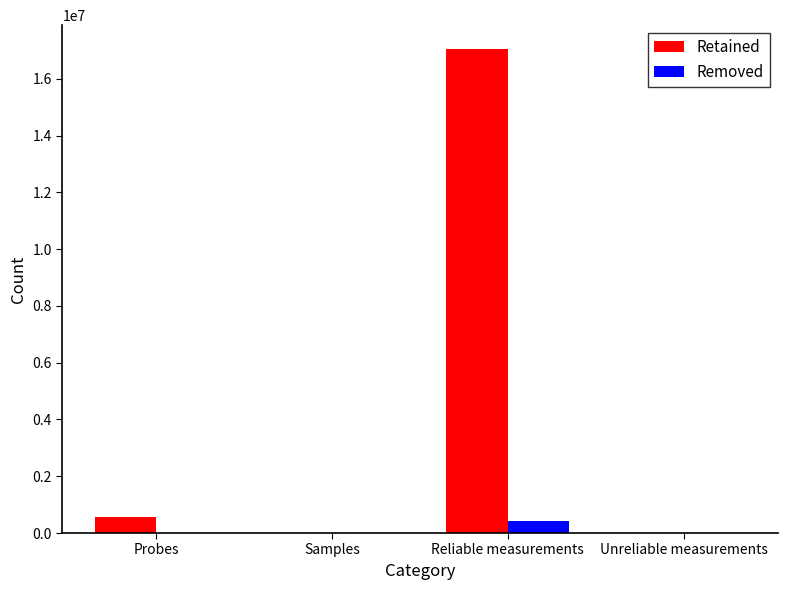

At which label is Retained closest to 8519535?

Probes